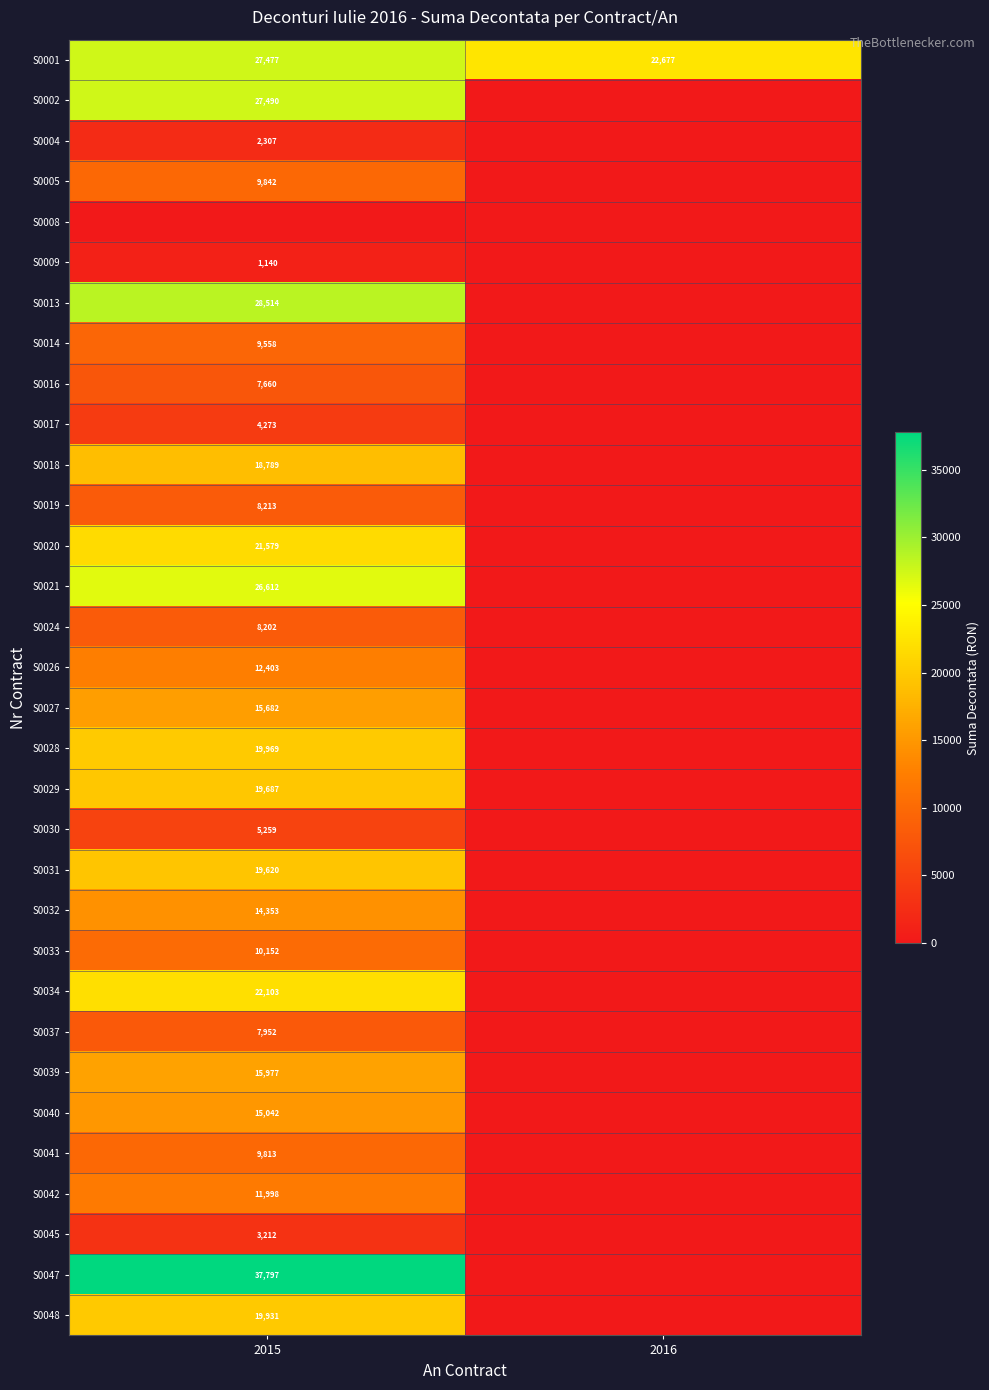

What is the sum of all S0001 values?

50154